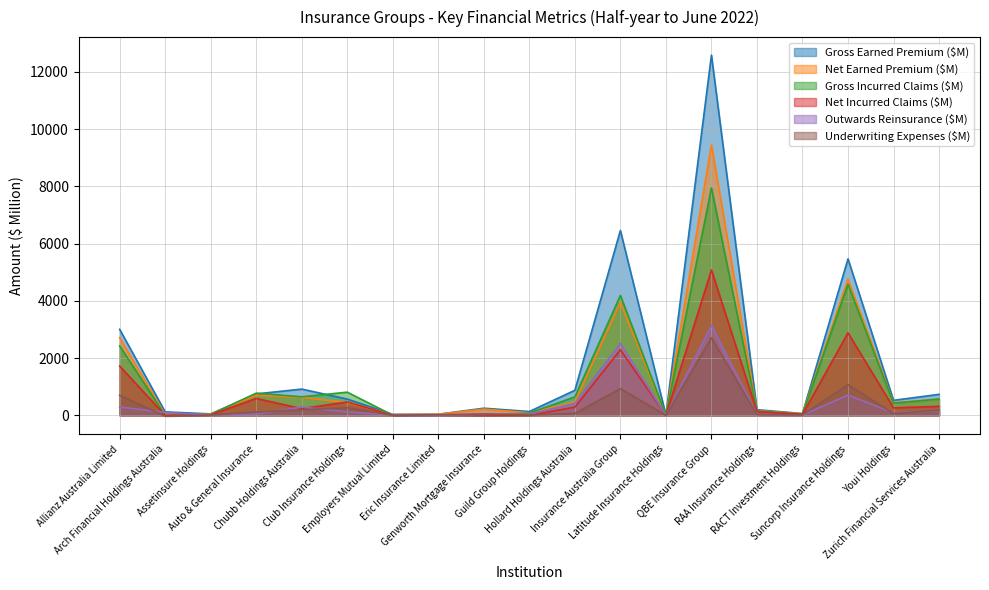

What is the minimum value for Underwriting Expenses ($M)?

-30